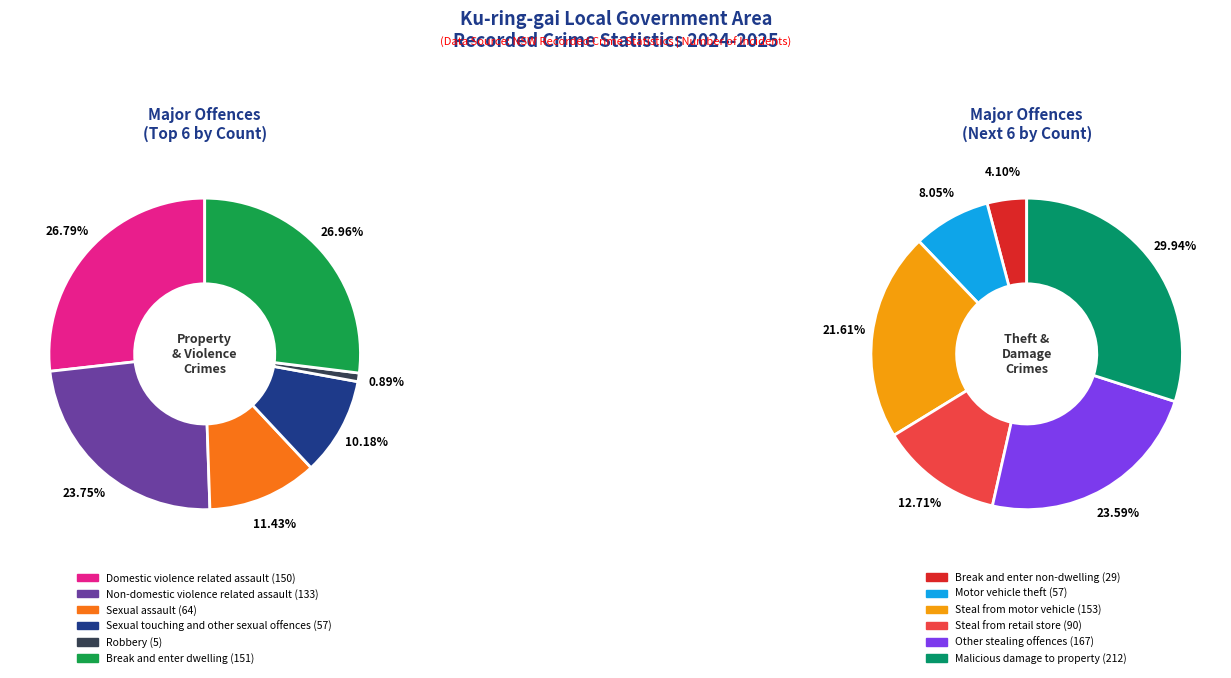

Does Sexual assault represent more than half of the total?

No